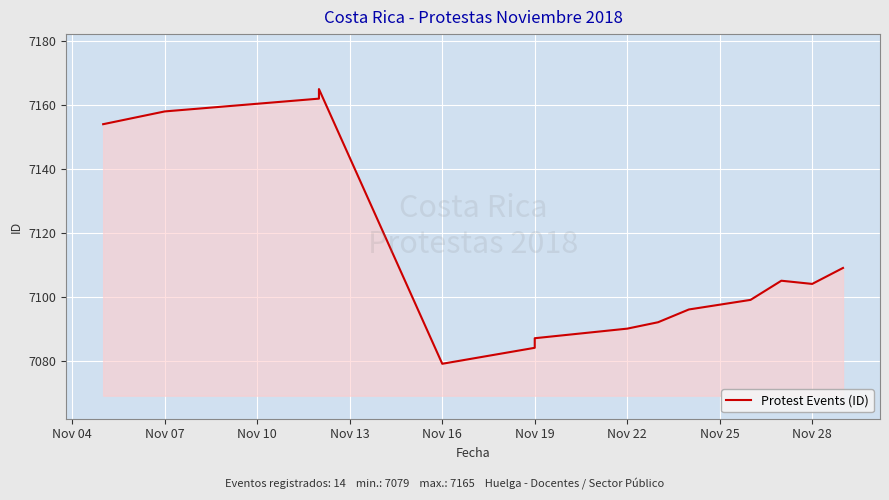

What is the average value?

7113